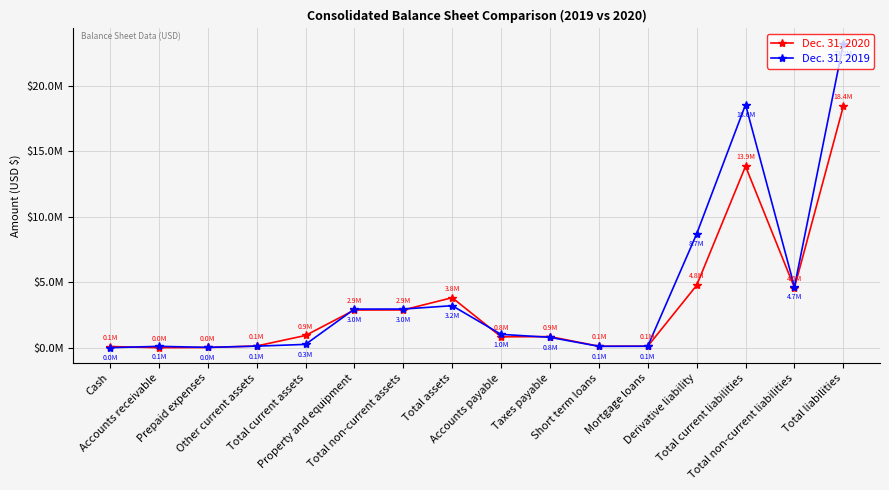

The Dec. 31, 2020 series shows 24059123 at Total current liabilities. True or false?

False